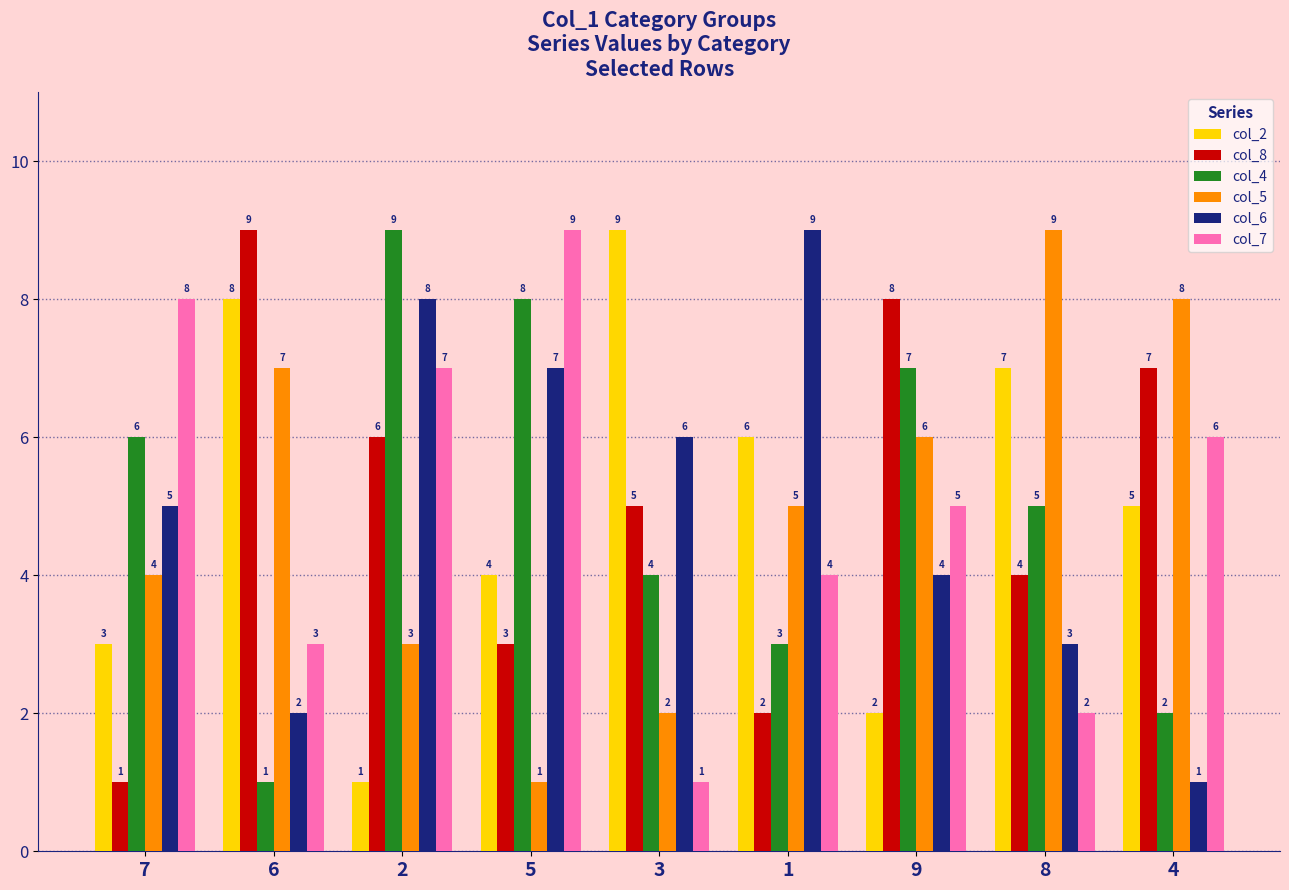

What is the spread (max minus min) of values at 9?

6